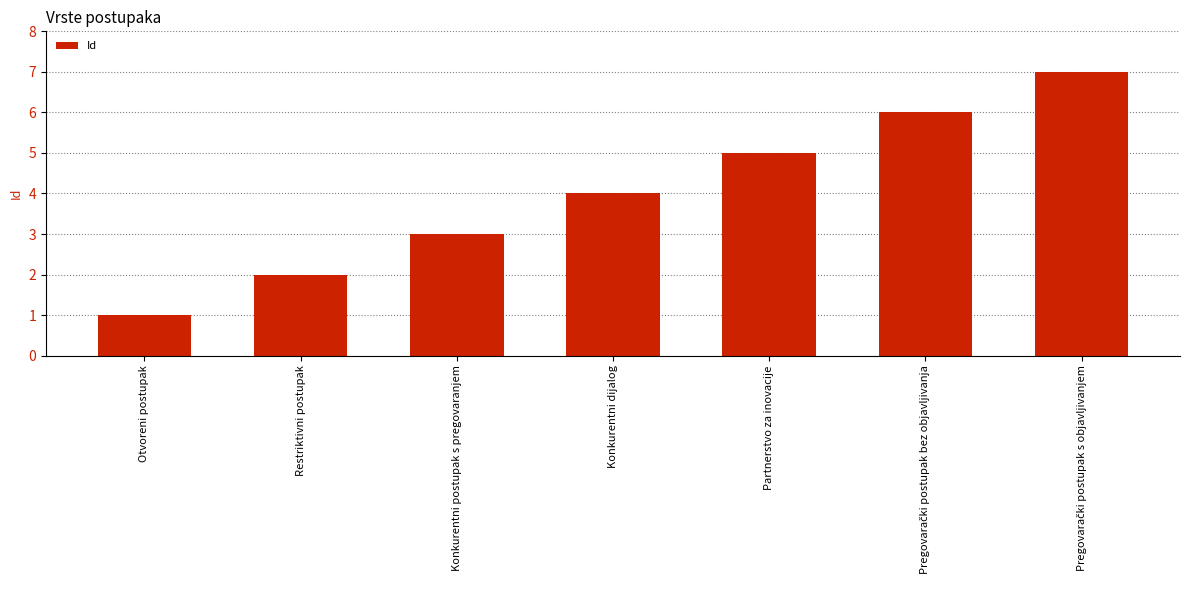

What position from the right is Konkurentni dijalog?

4